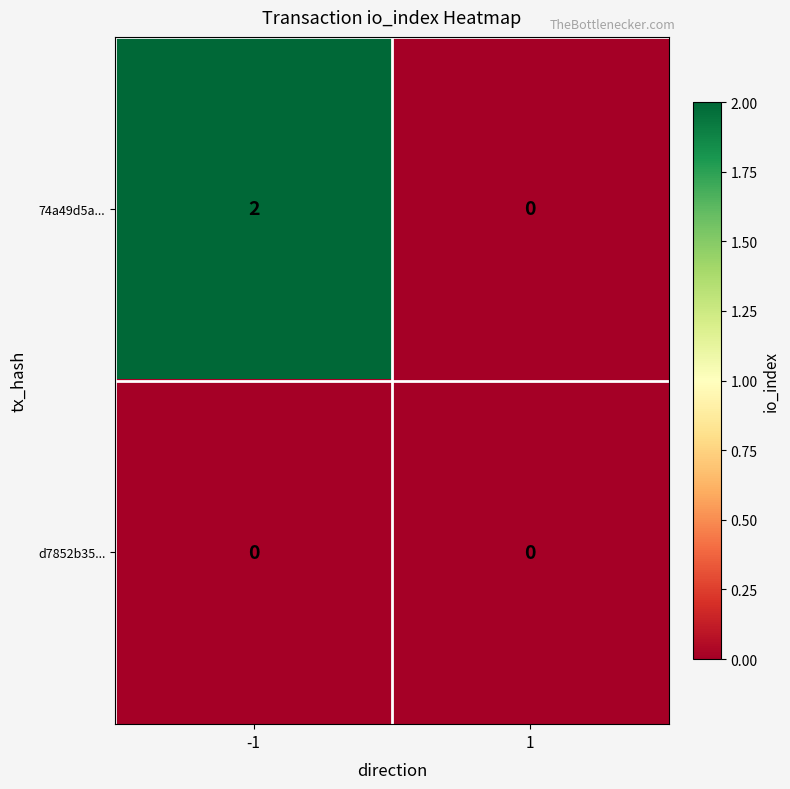

Is the value of d7852b35... at 1 greater than the value of 74a49d5a... at -1?

No